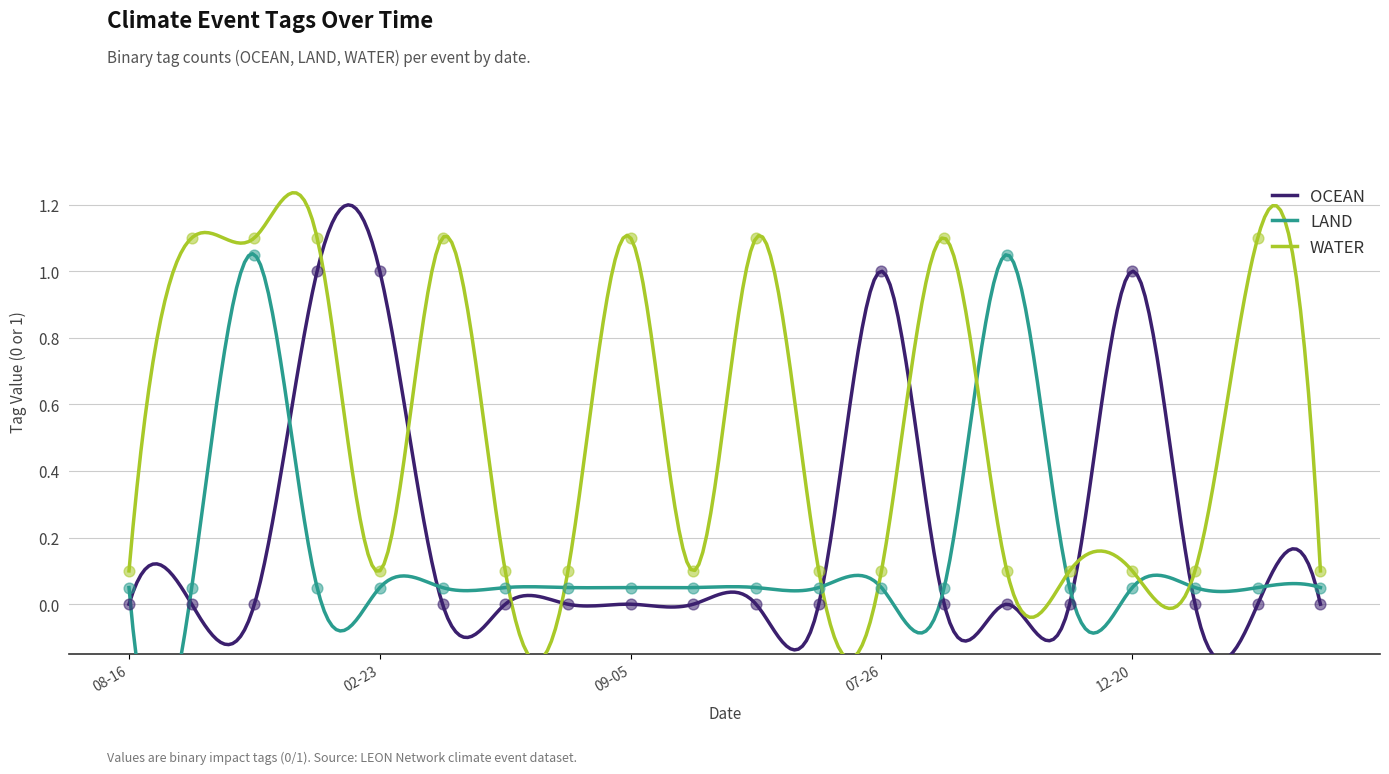

Which series has the largest total across all categories?

WATER